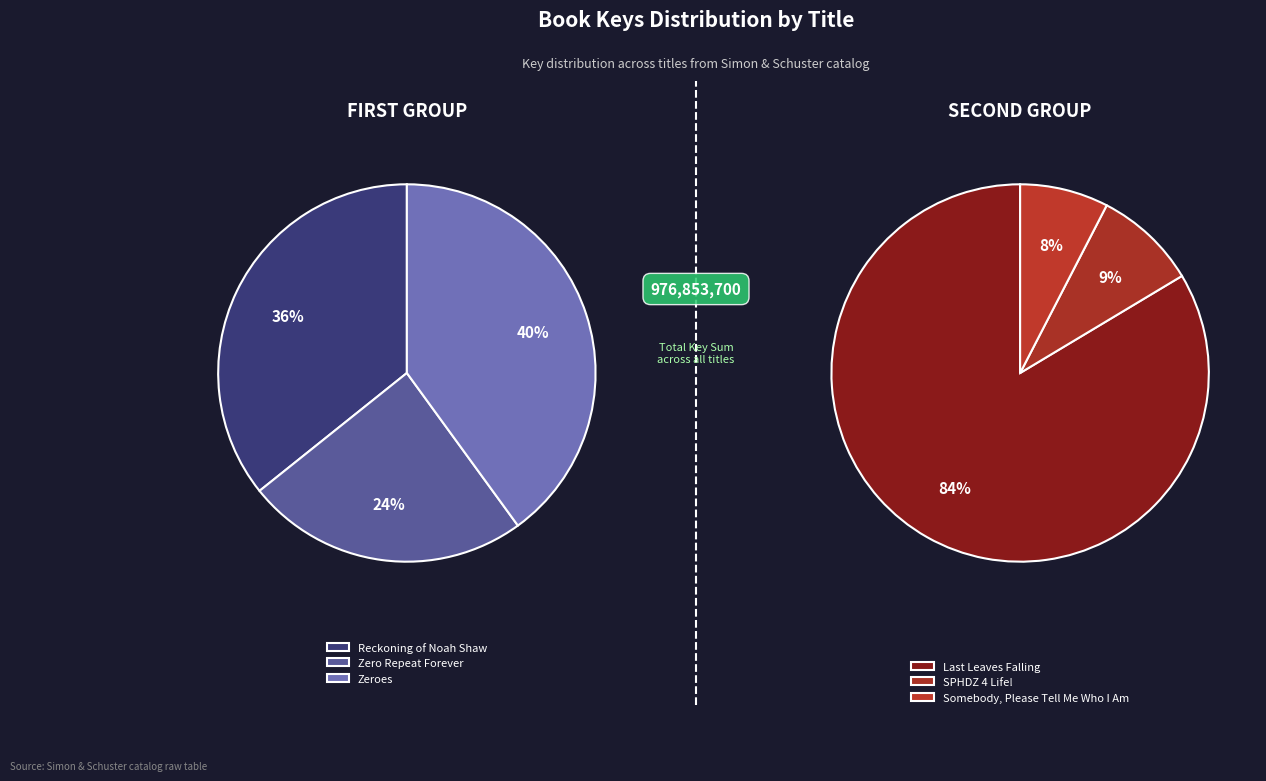

Does Zero Repeat Forever represent more than half of the total?

No